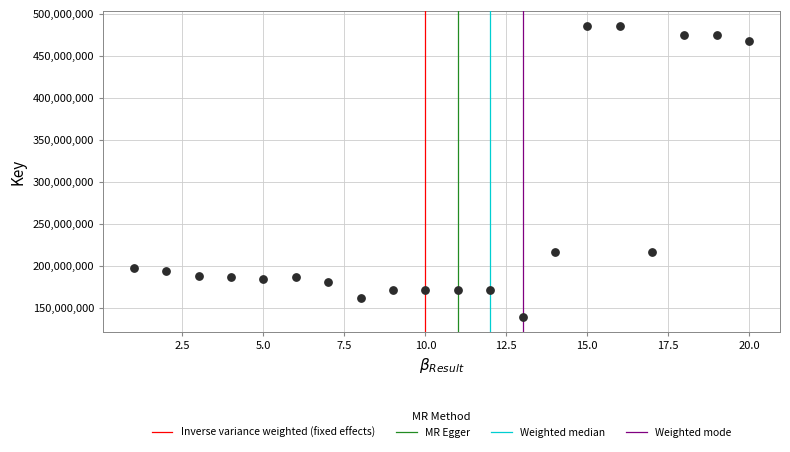

What is the range of X values (max minus min)?

19